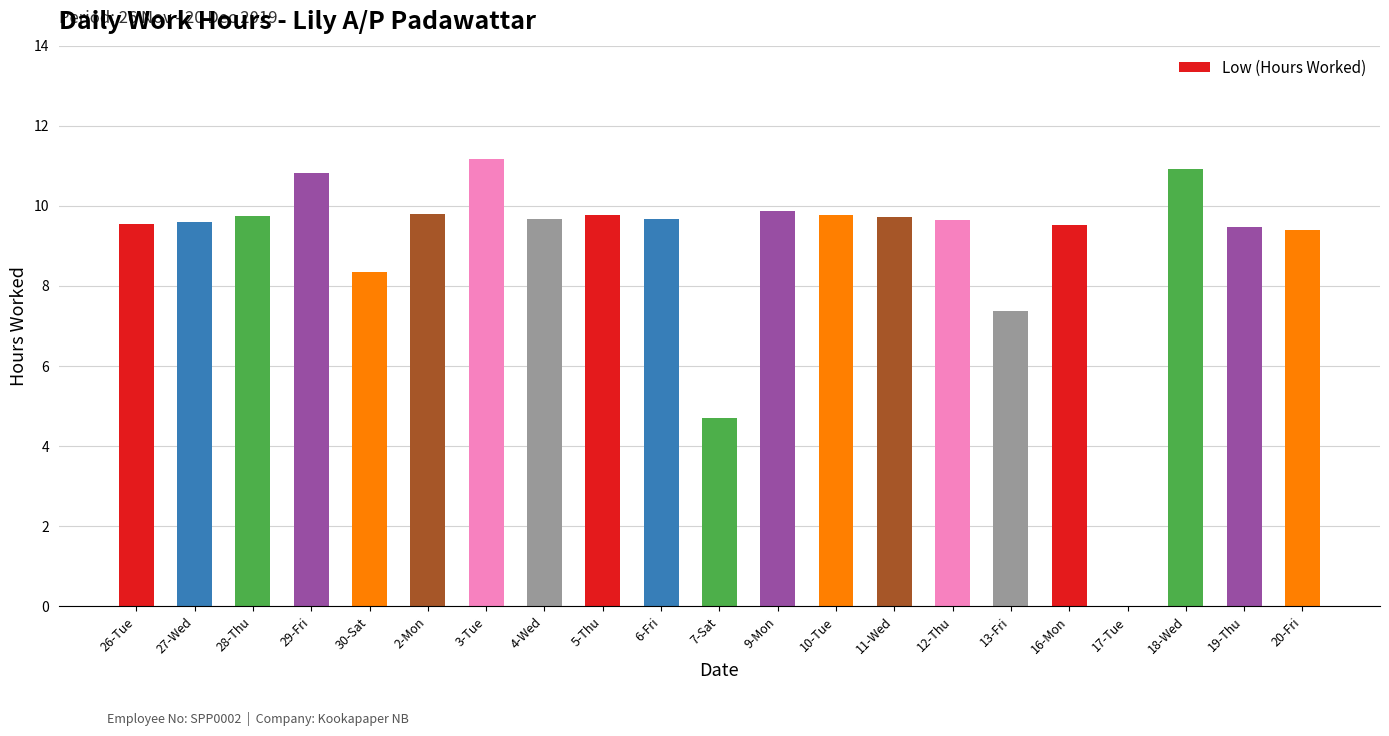

Where does the data first go above 9?

26-Tue